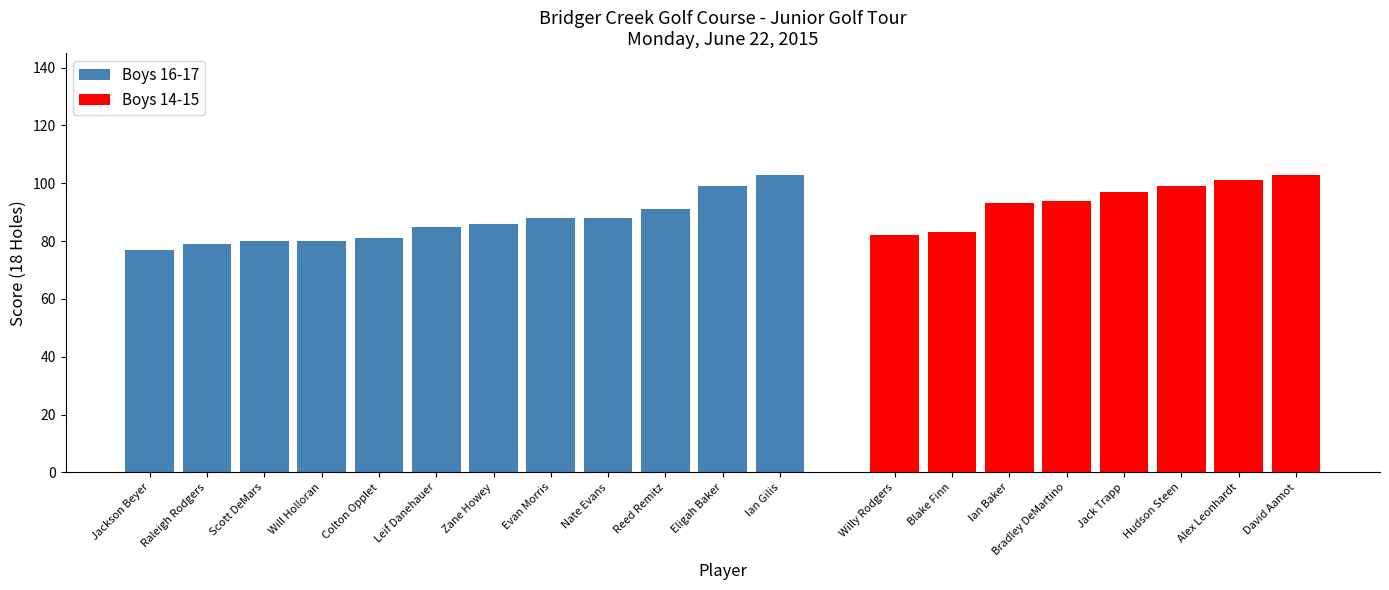

Between Reed Remitz and Ian Gilis, which is larger?

Ian Gilis